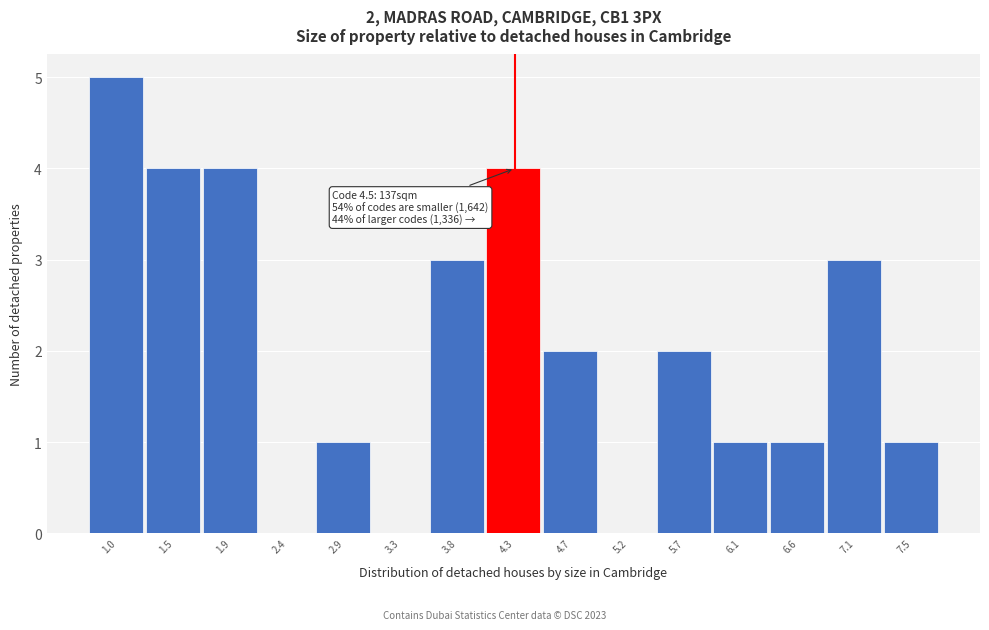

Reading right to left, extract all data points from this chart.

7.5=1	7.1=3	6.6=1	6.1=1	5.7=2	5.2=0	4.7=2	4.3=4	3.8=3	3.3=0	2.9=1	2.4=0	1.9=4	1.5=4	1.0=5